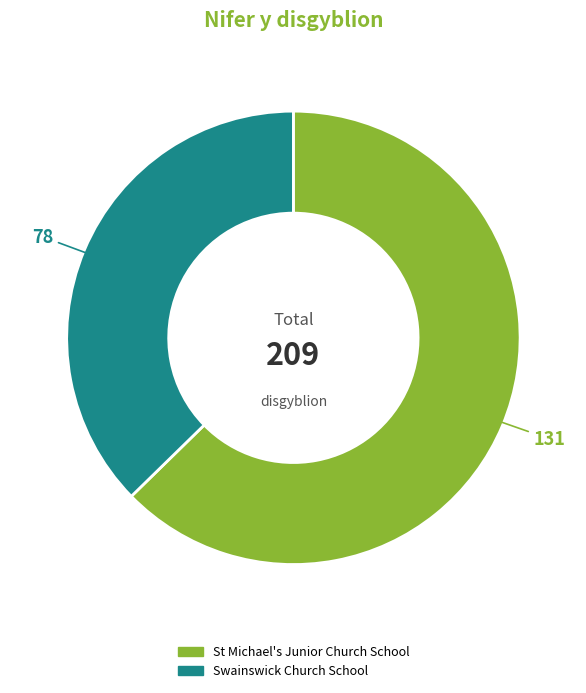

Rank the categories by value from highest to lowest.

St Michael's Junior Church School, Swainswick Church School